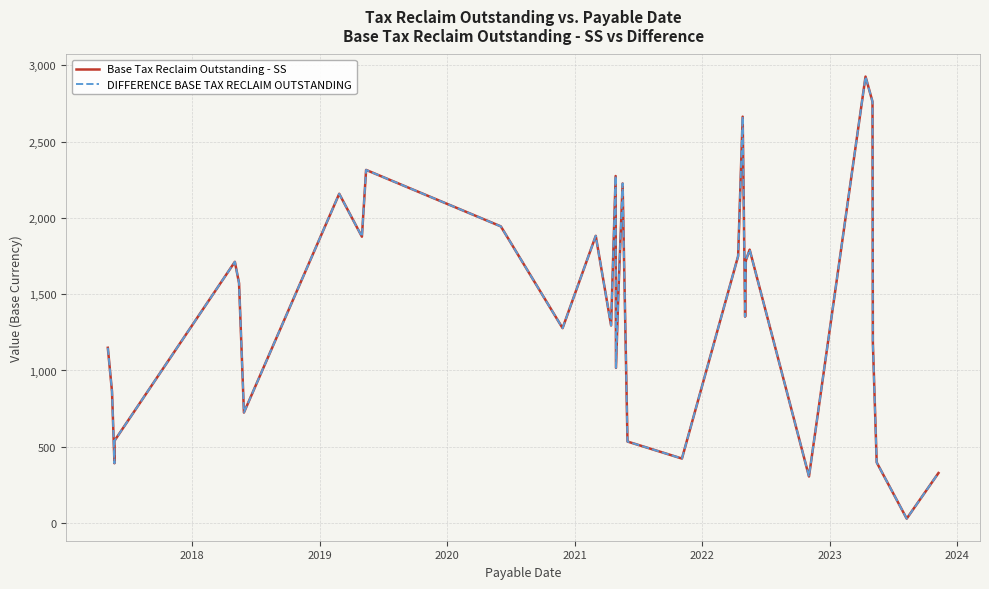

Is this an area chart (filled region under the line)?

No